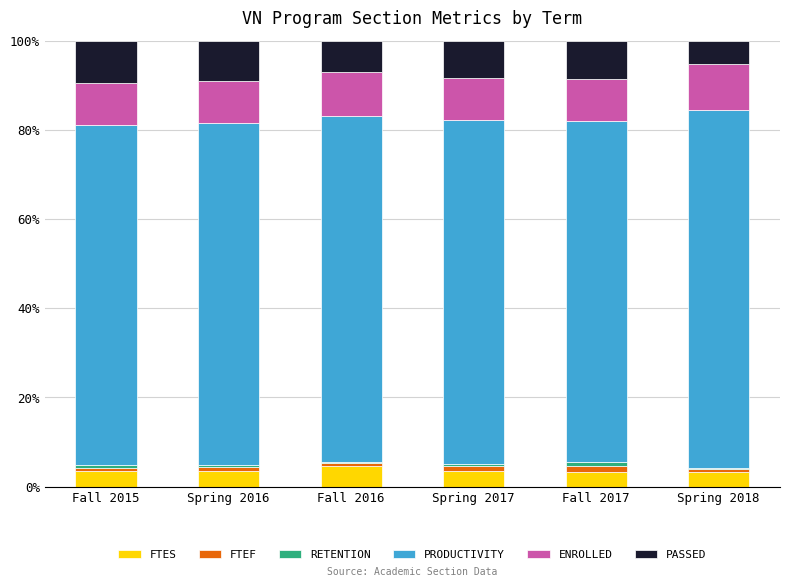

What is the highest value of the FTES series?

4.6